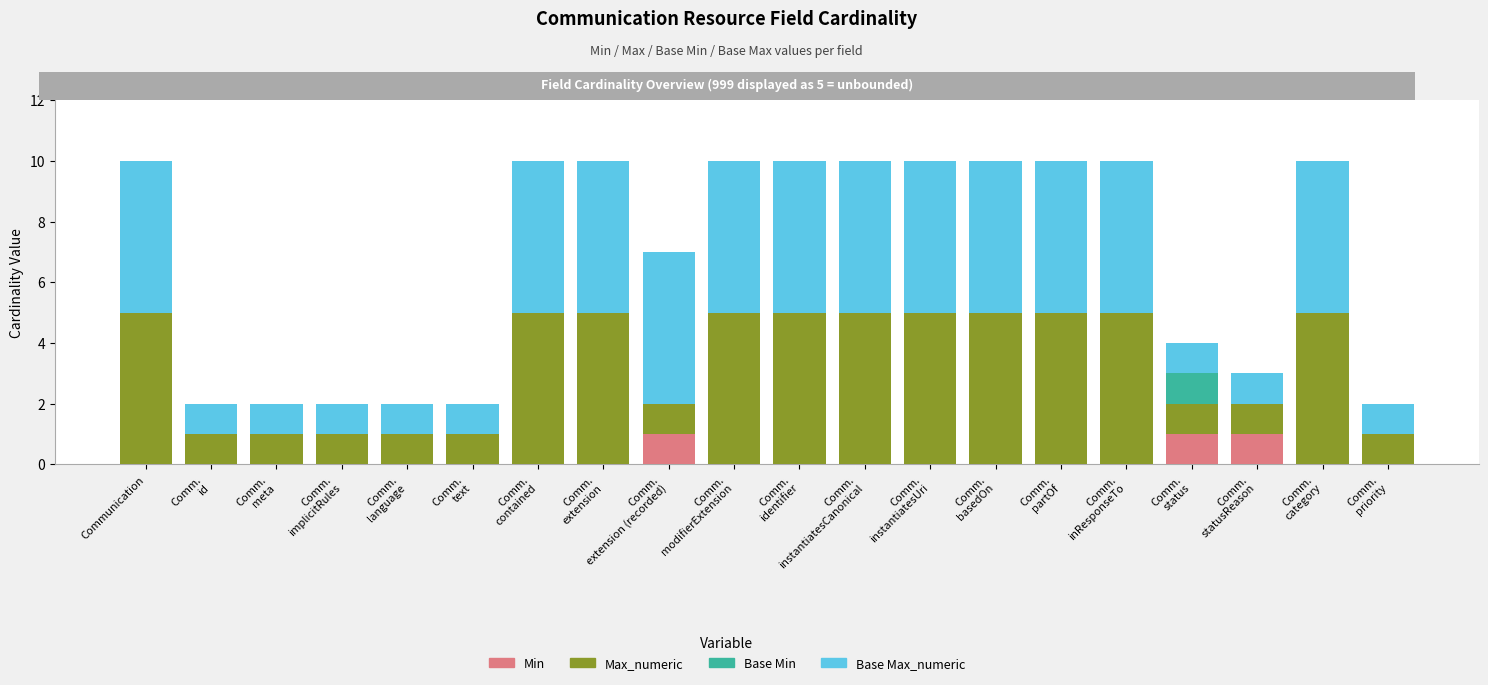

Which series has the largest range (max minus min)?

Max_numeric